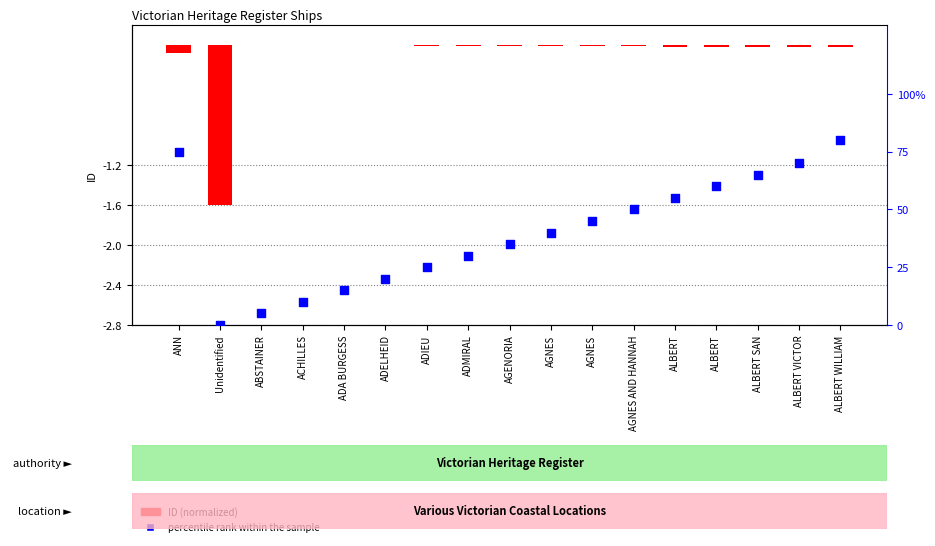

Is the value of ID (normalized) at ANN greater than the value of percentile rank within the sample at ALBERT SAN?

No